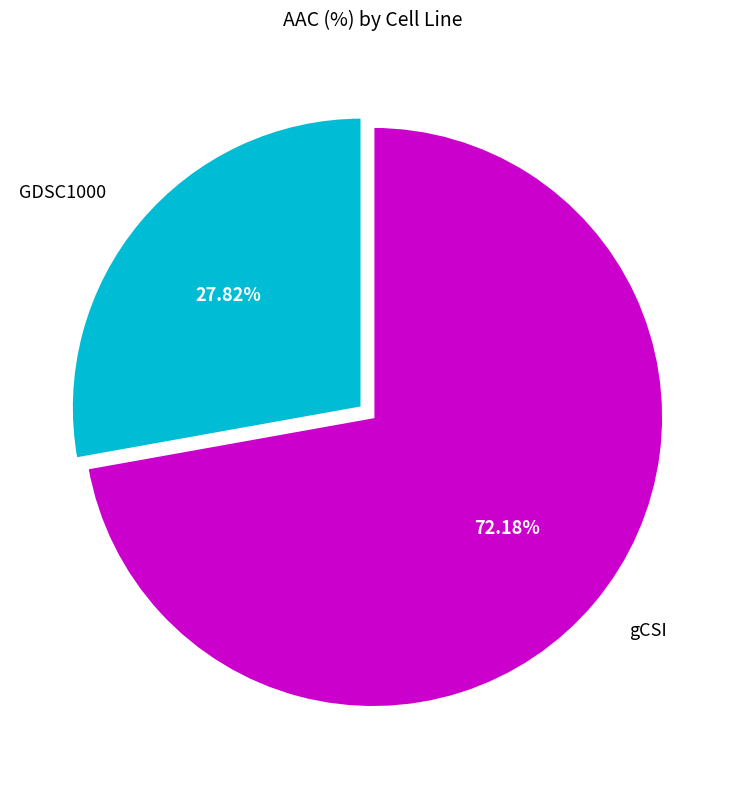

True or false: GDSC1000 accounts for 28% of the total.

True